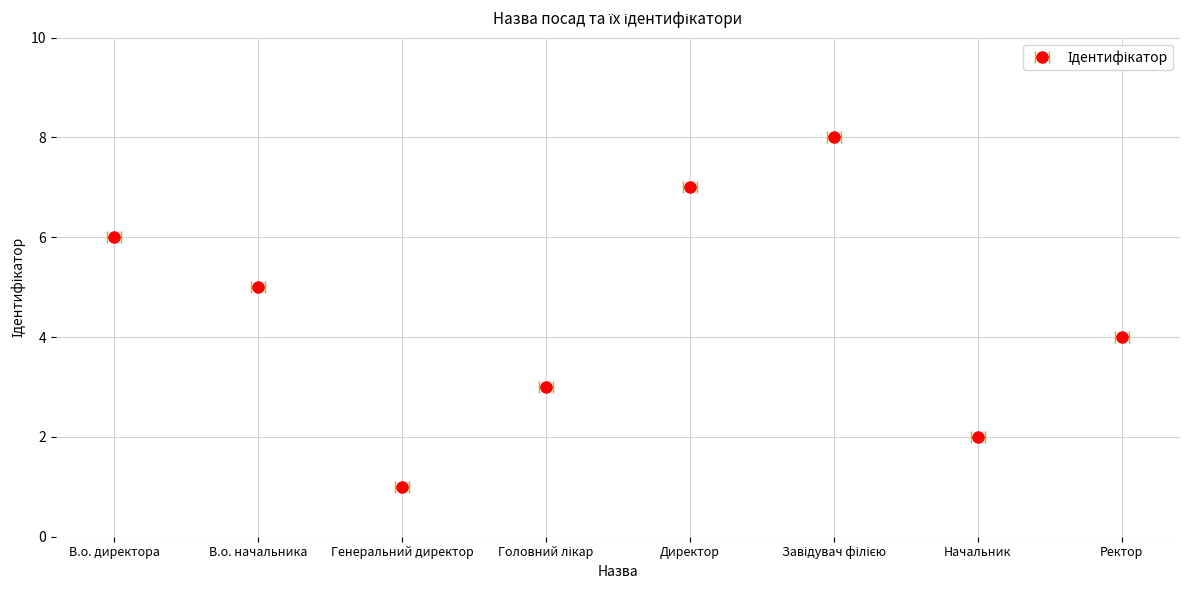

Which label corresponds to the smallest value in the chart?

Генеральний директор